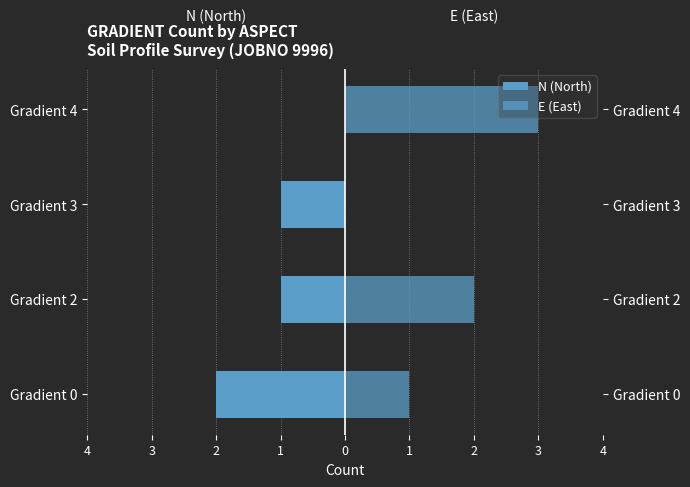

What is the average value of the E (East) series?

2